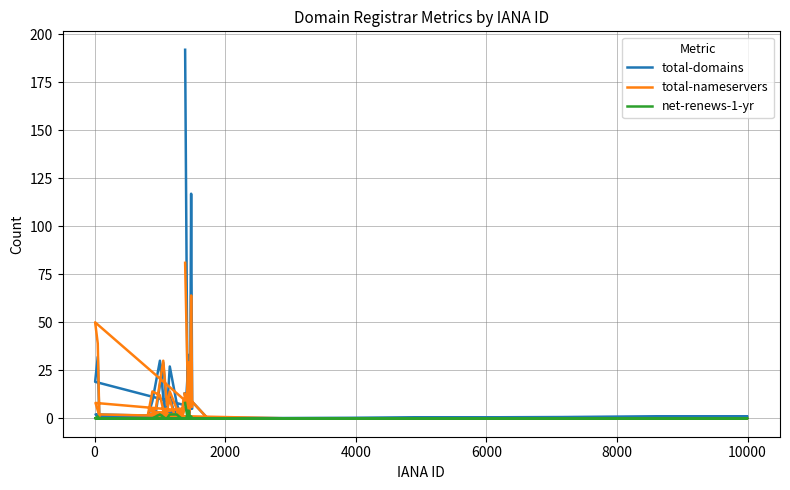

True or false: net-renews-1-yr has more than 1 interior local peaks.

True